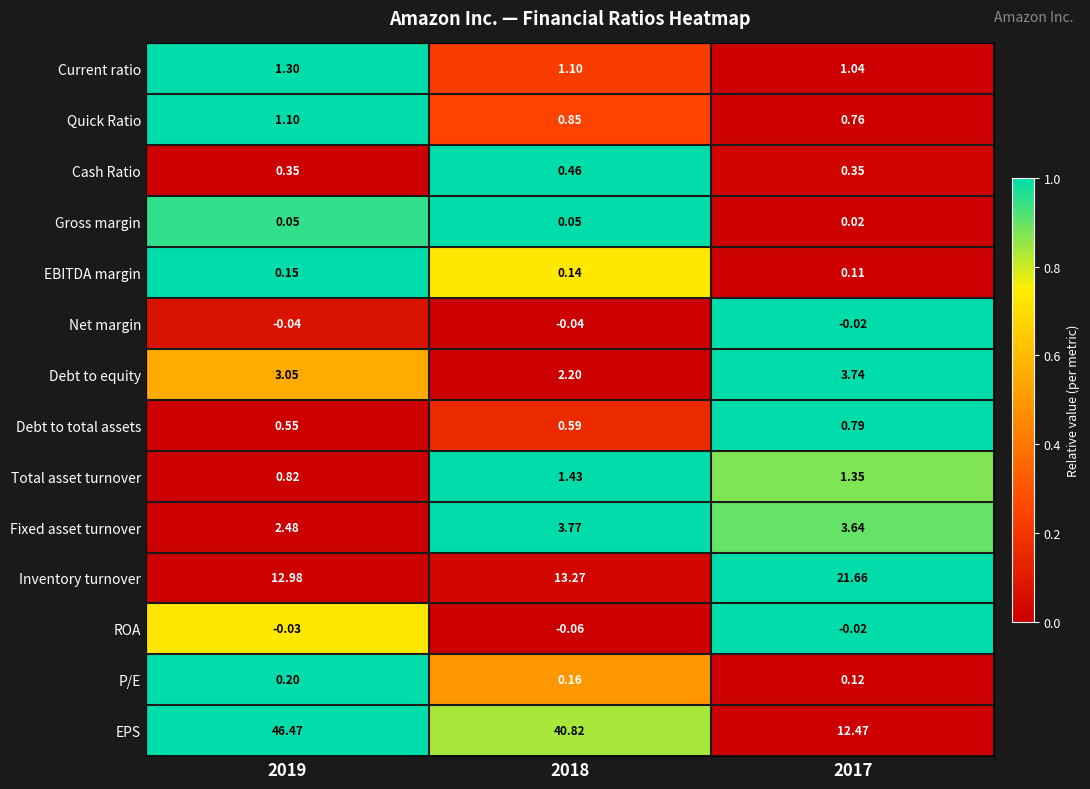

How many data points does each series have?

3